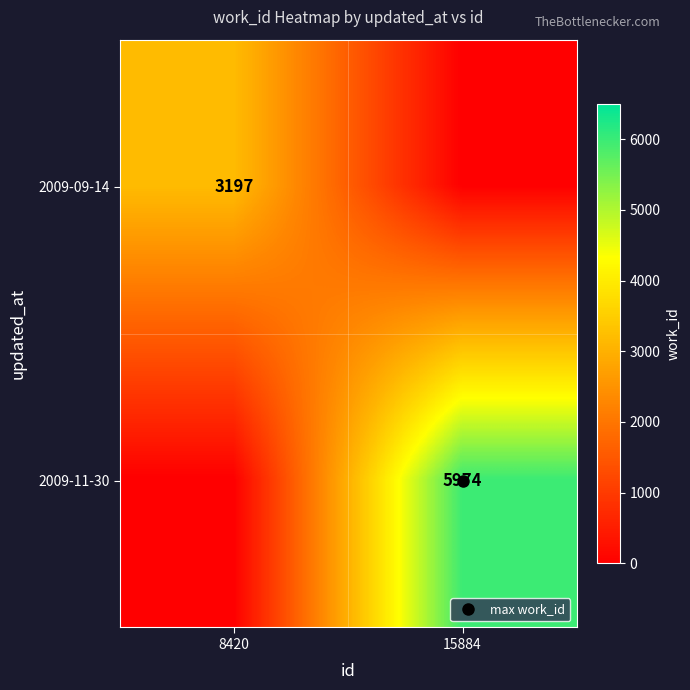

Rank the series by their average value, from highest to lowest.

2009-11-30, 2009-09-14